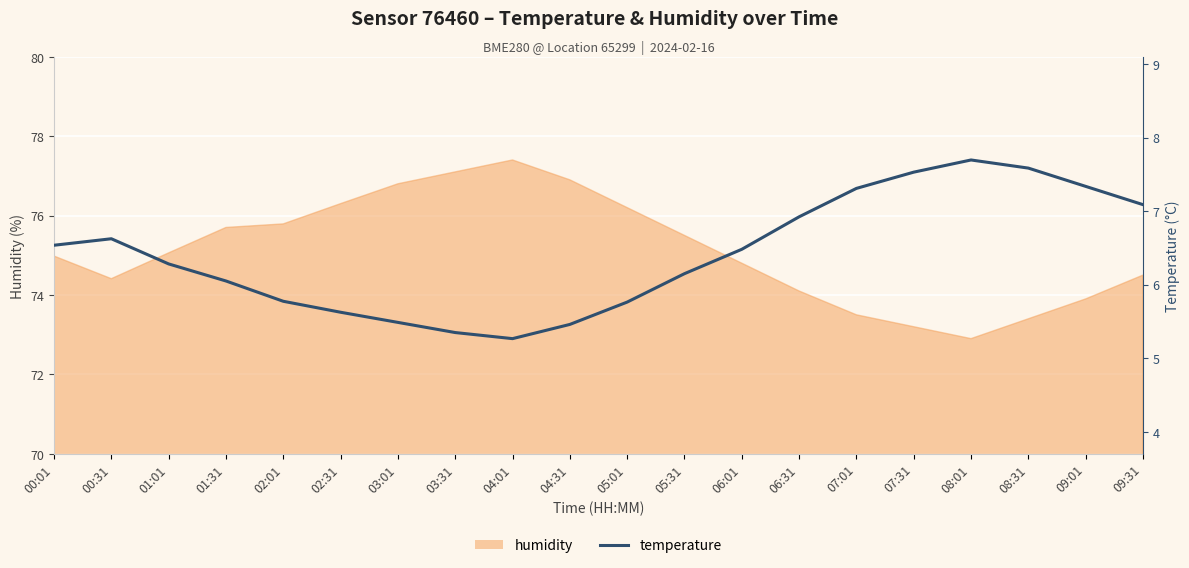

True or false: the data has more than 1 interior local peaks.

True